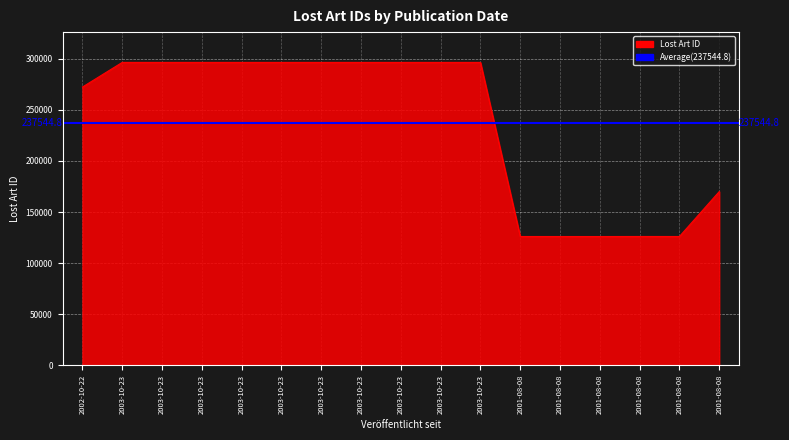

How many lines are shown in the chart?

1